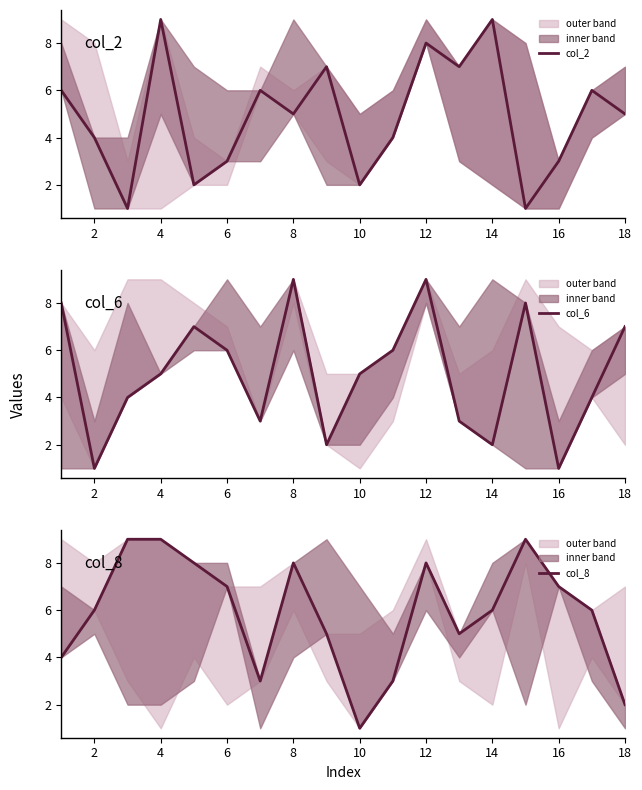

What is the lowest value of the col_2 series?

1